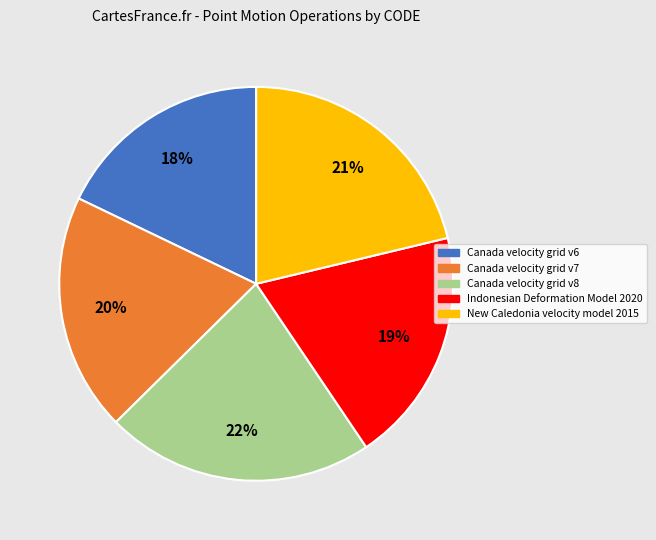

Combined, do Canada velocity grid v7 and Indonesian Deformation Model 2020 account for over 50%?

No